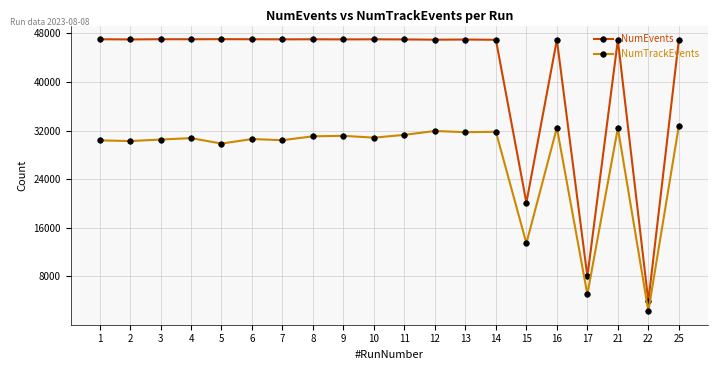

What is the value of the NumTrackEvents point at the 5th from the left?

29859